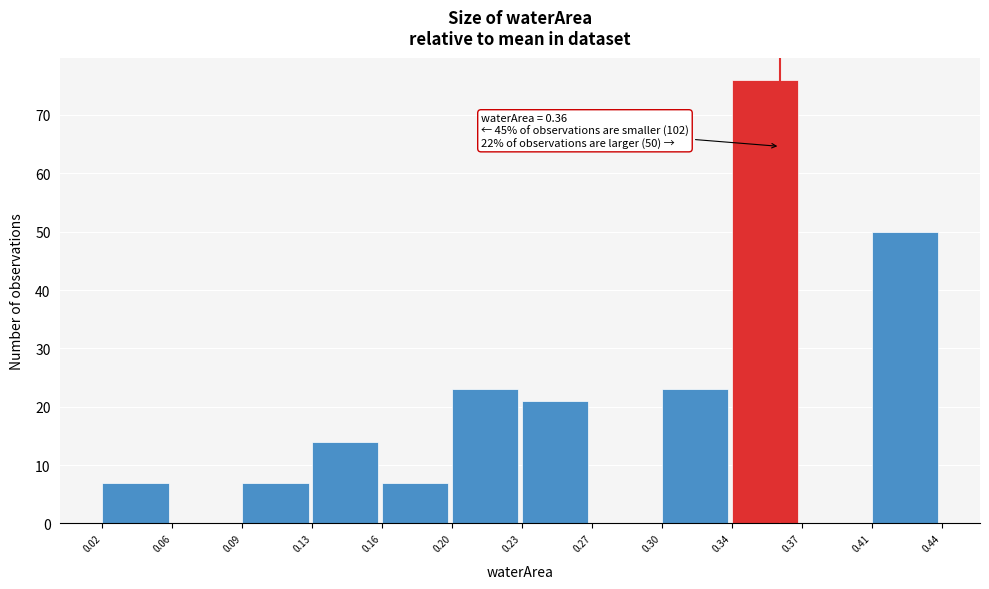

Reading left to right, extract all data points from this chart.

0.02=7	0.06=0	0.09=7	0.13=14	0.16=7	0.20=23	0.23=21	0.27=0	0.30=23	0.34=76	0.37=0	0.41=50